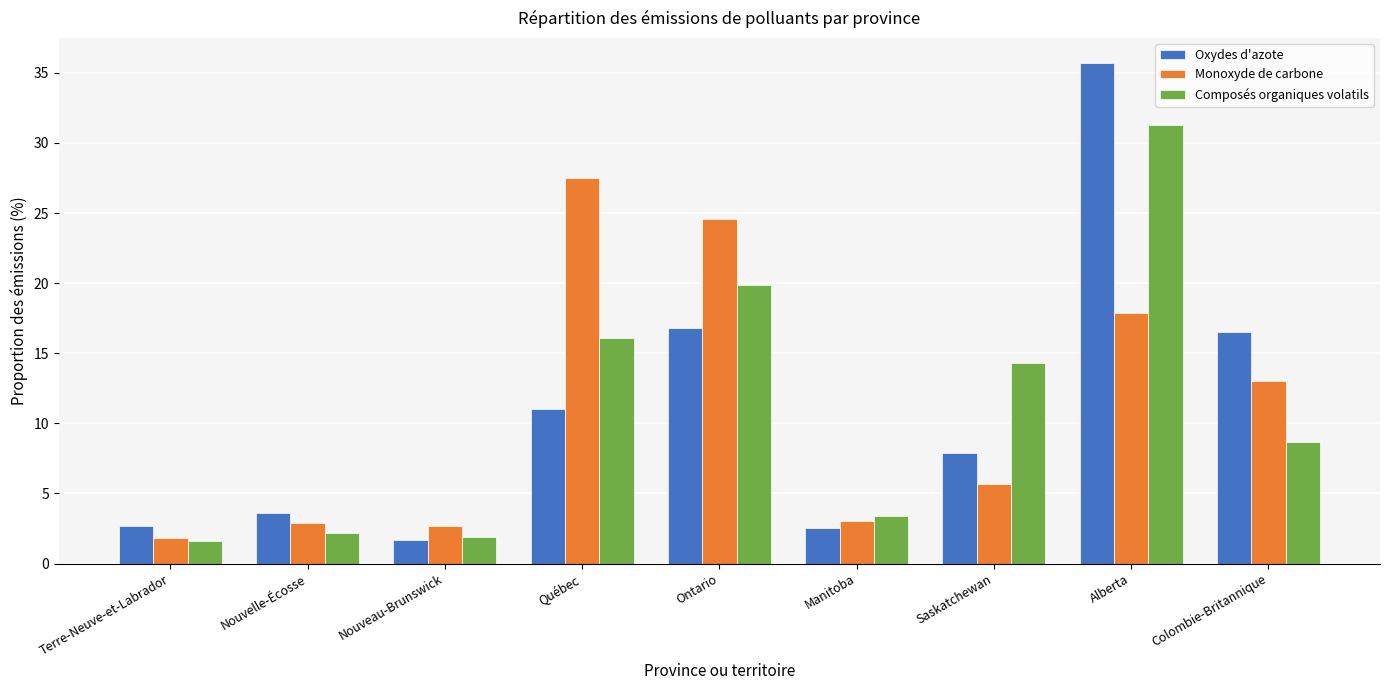

What is the approximate value of Oxydes d'azote at Ontario?

16.8